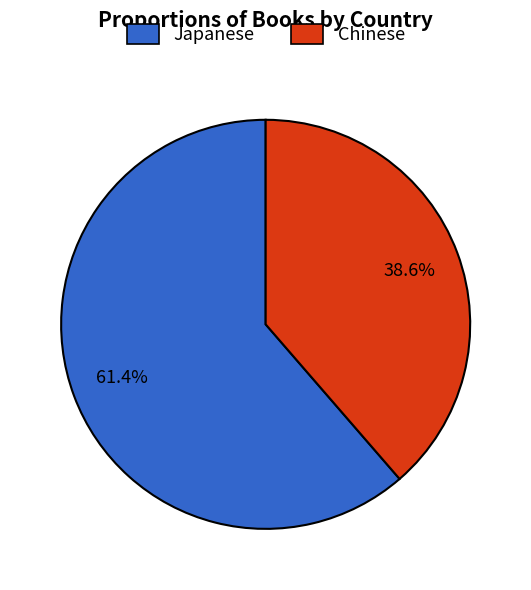

Which slice is the largest?

Japanese